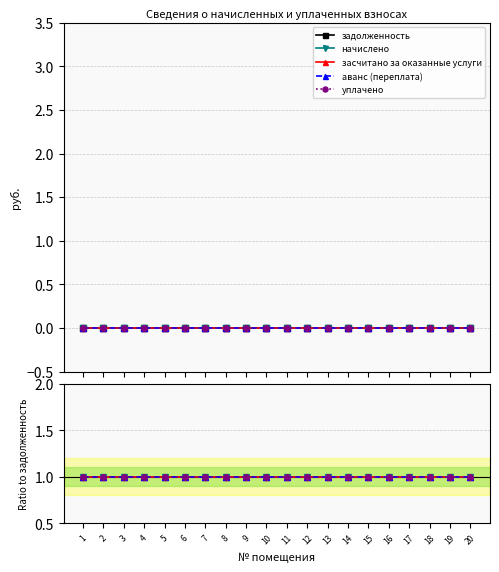

What value does the аванс (переплата) series have at 15?

1